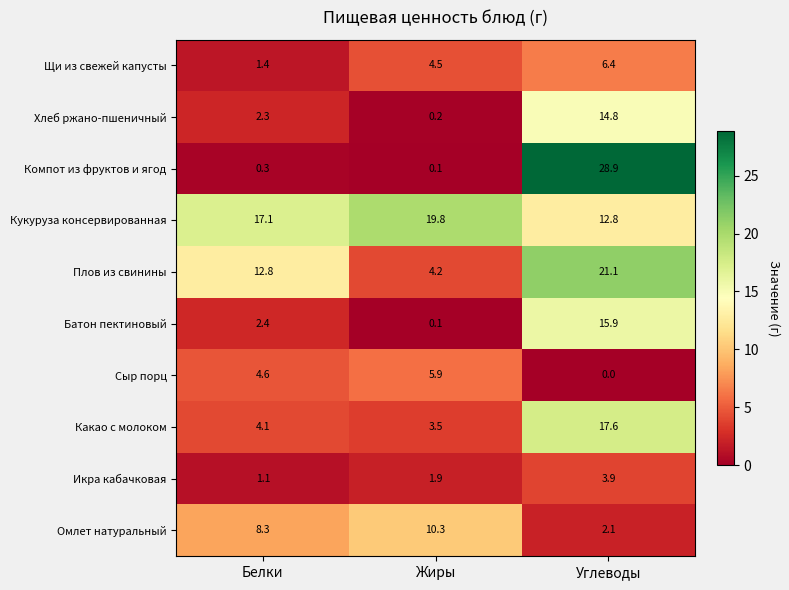

What is the total value across all series at Белки?

54.4